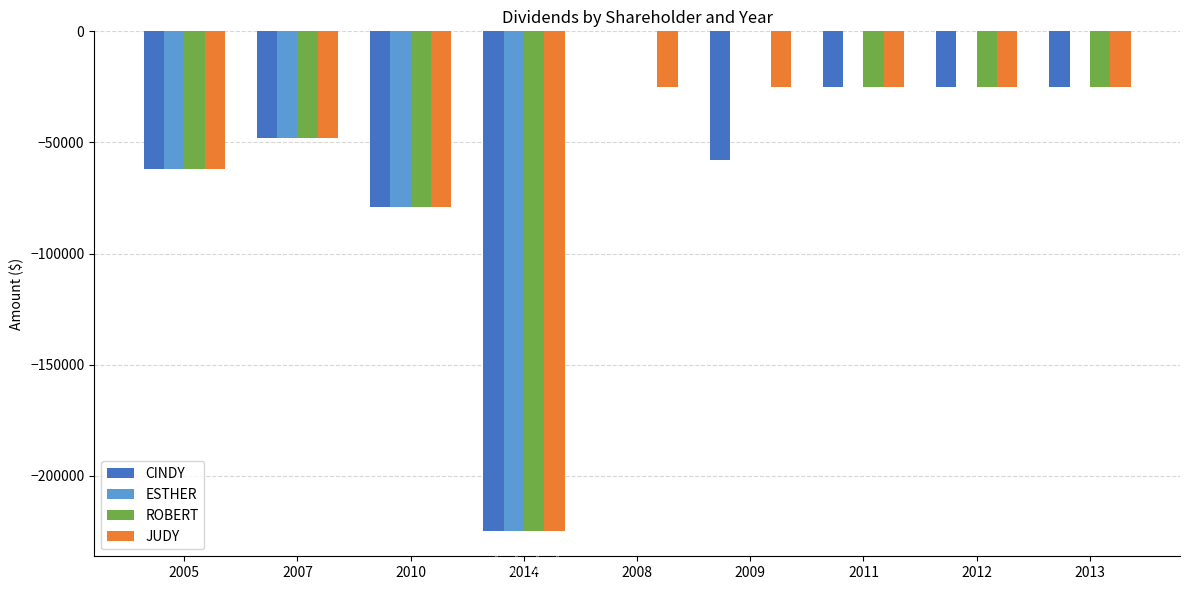

Which series has the largest total across all categories?

ESTHER